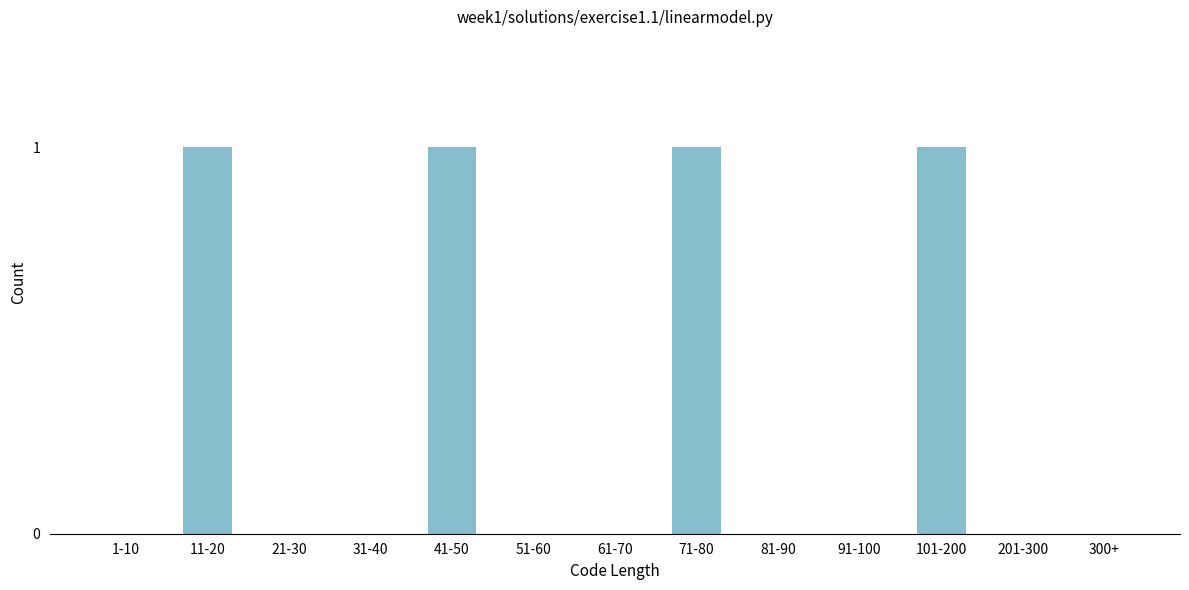

Reading left to right, transcribe all the data shown in this chart.

1-10=0	11-20=1	21-30=0	31-40=0	41-50=1	51-60=0	61-70=0	71-80=1	81-90=0	91-100=0	101-200=1	201-300=0	300+=0